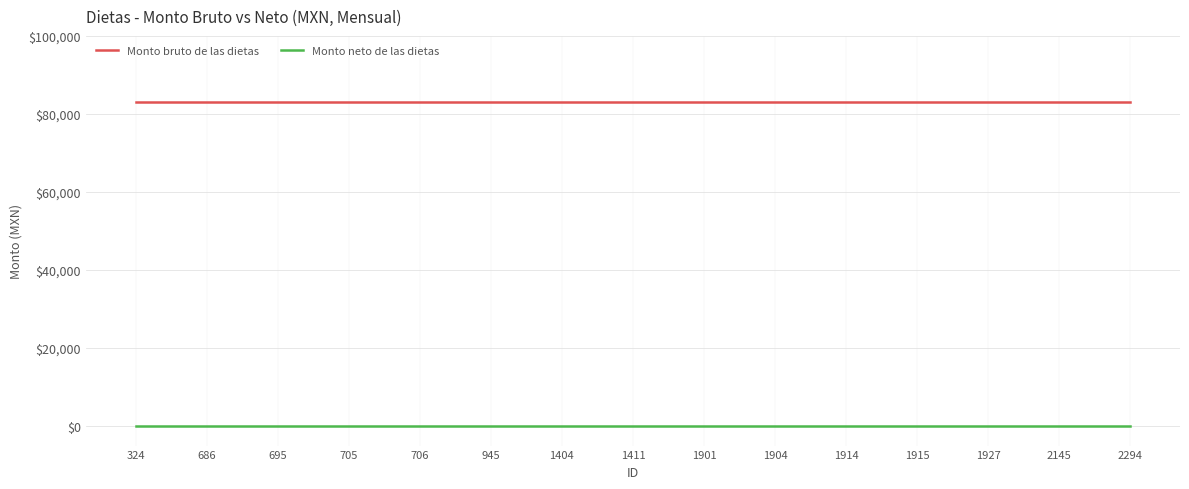

Reading left to right, extract all data points from this chart.

Monto bruto de las dietas: 83154	83154	83154	83154	83154	83154	83154	83154	83154	83154	83154	83154	83154	83154	83154
Monto neto de las dietas: 0	0	0	0	0	0	0	0	0	0	0	0	0	0	0